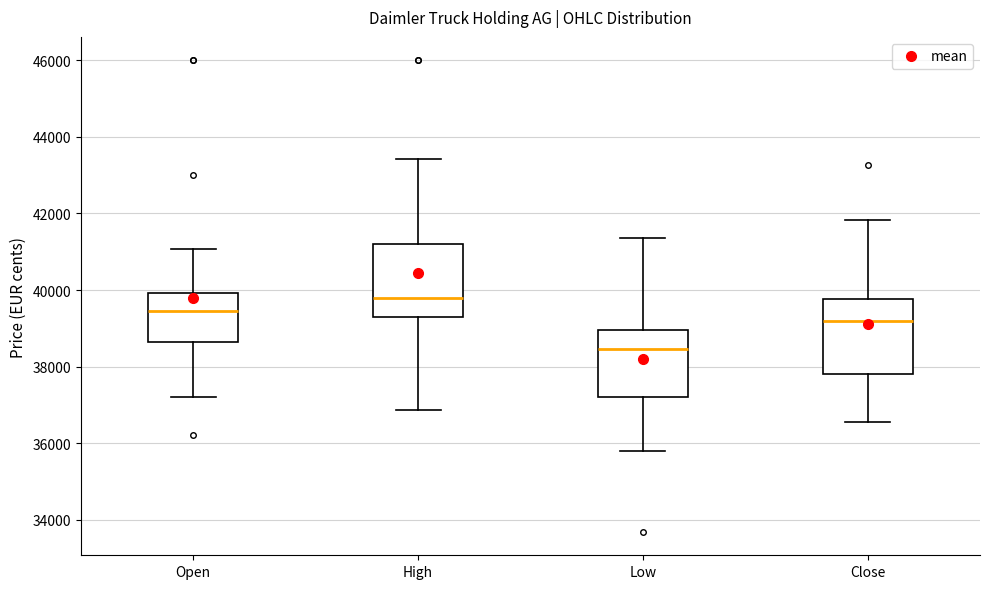

Reading left to right, read every box against the y-axis: the position of its median line, the range the box covers, and the ends of its whiskers. The values are not printed on the chart, so give them approximately, as read against the axis.

Open: median 39400, box 38600 to 40000, whiskers 37200 to 41000
High: median 39800, box 39400 to 41200, whiskers 36800 to 43400
Low: median 38400, box 37200 to 39000, whiskers 35800 to 41400
Close: median 39200, box 37800 to 39800, whiskers 36600 to 41800